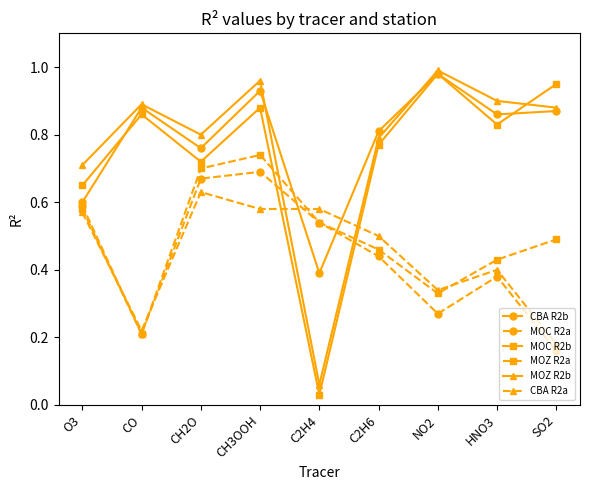

At which category does the chart reach its minimum across all series?

C2H4